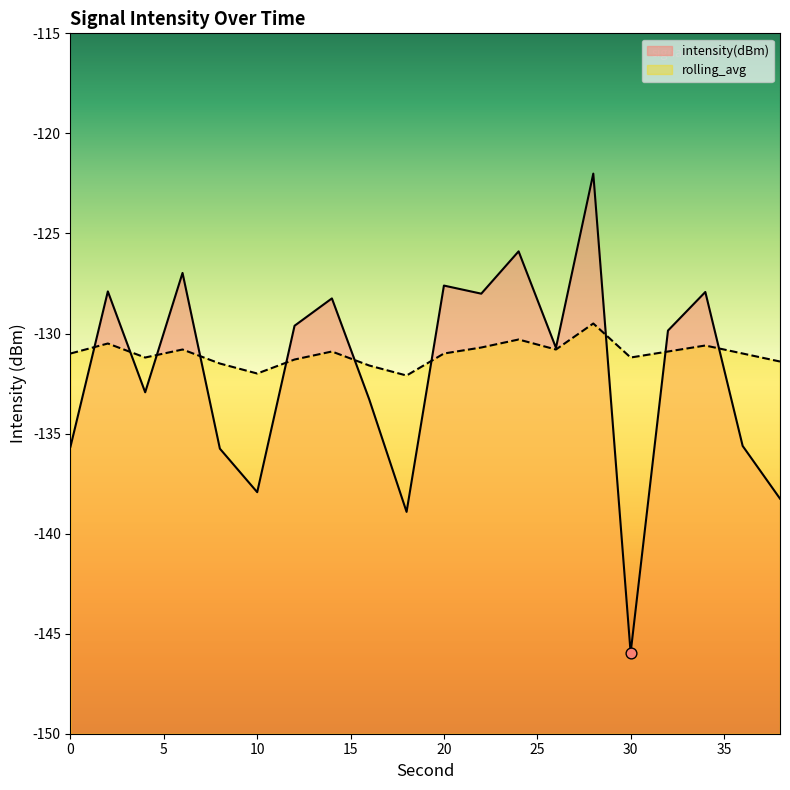

What is the total value across all series at 28?

-251.5